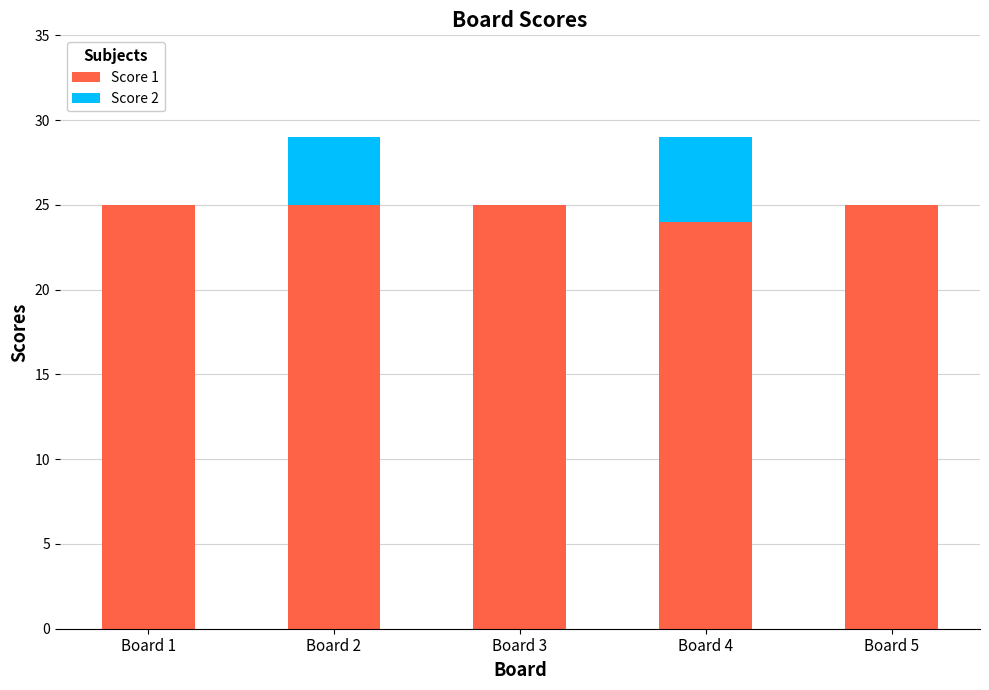

What is the sum of all Score 1 values?

124